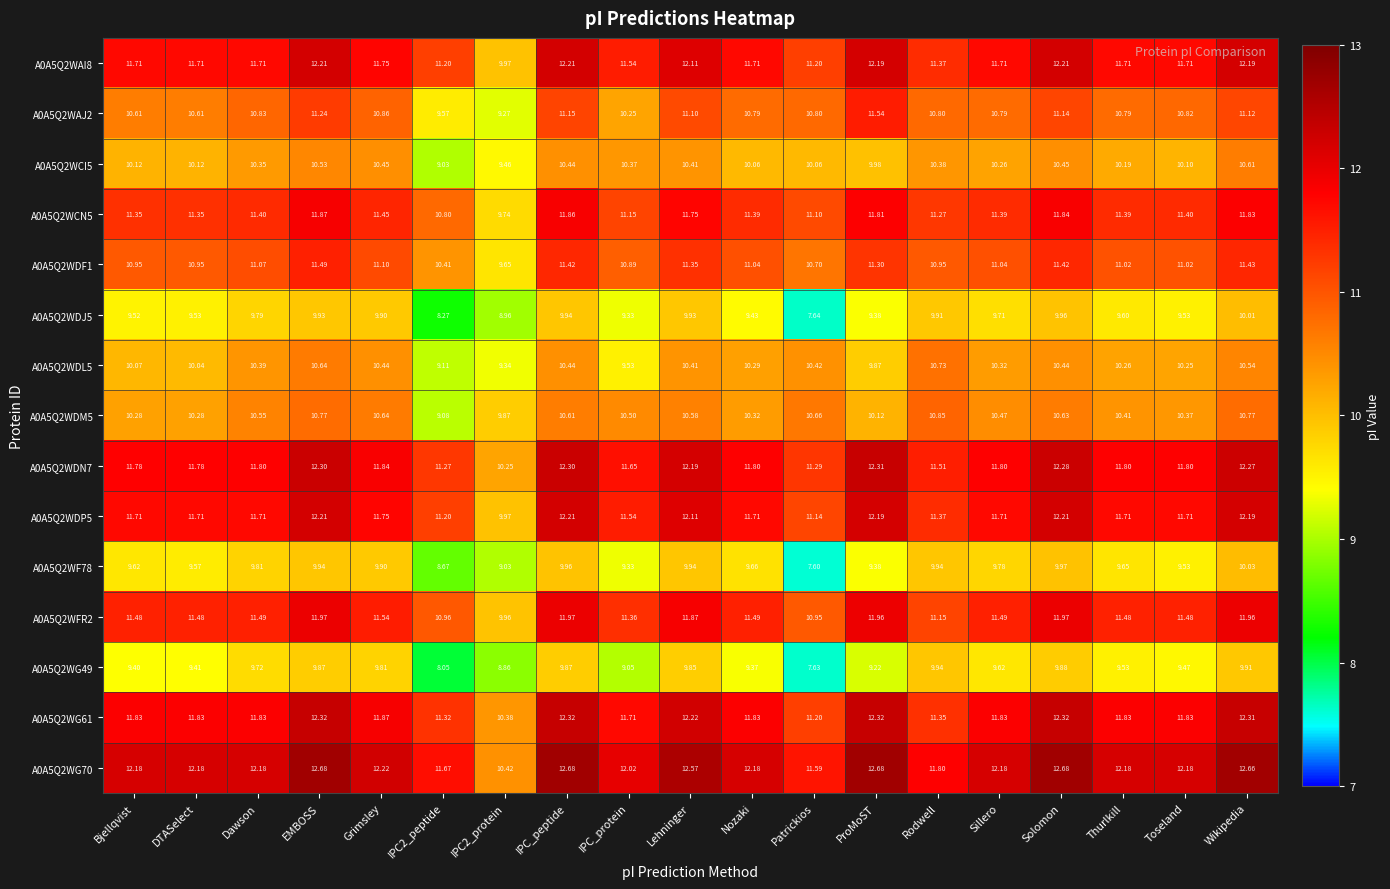

How many data points does each series have?

19